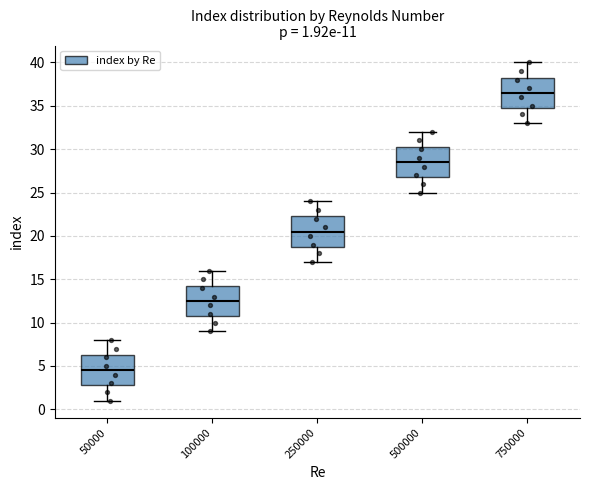

Which box's median line is the lowest?

50000